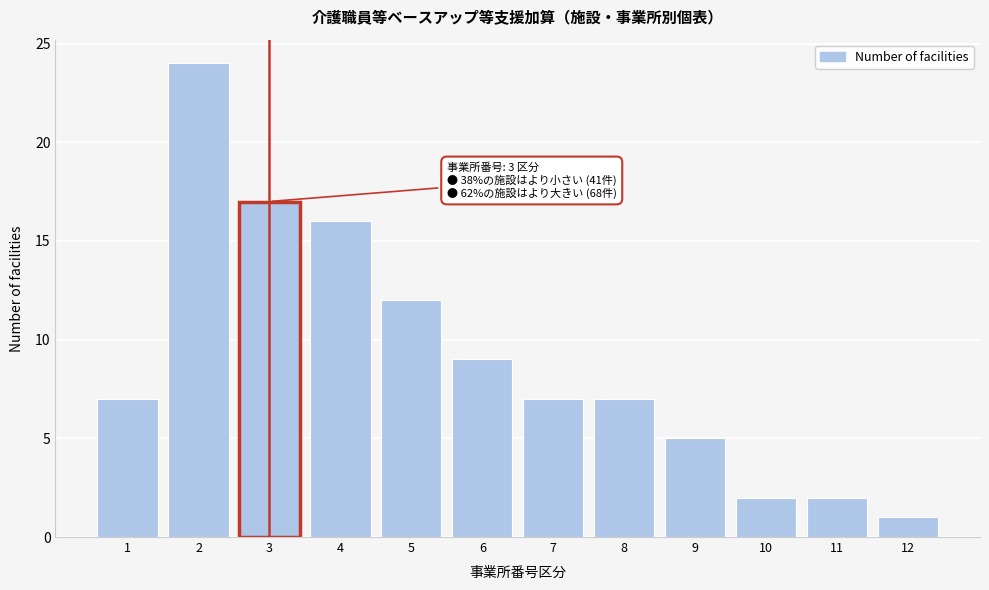

Reading right to left, what are all the values shown in this chart?

1	2	2	5	7	7	9	12	16	17	24	7